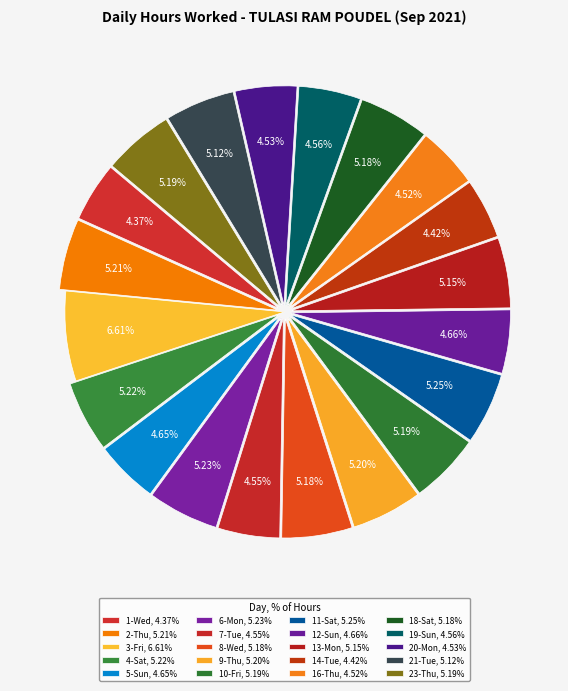

How many slices are in this pie chart?

20